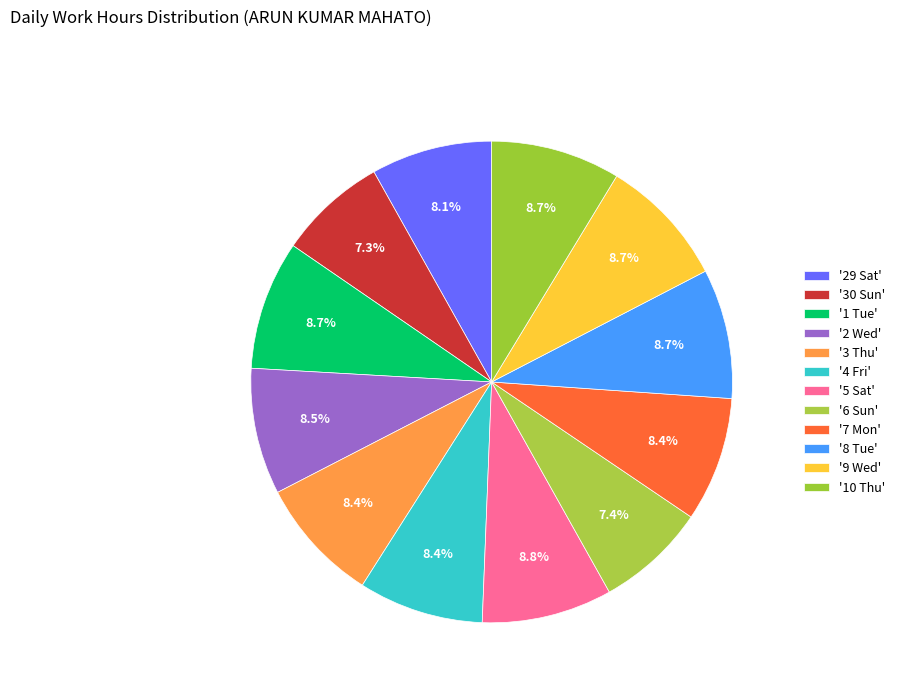

How many slices are in this pie chart?

12